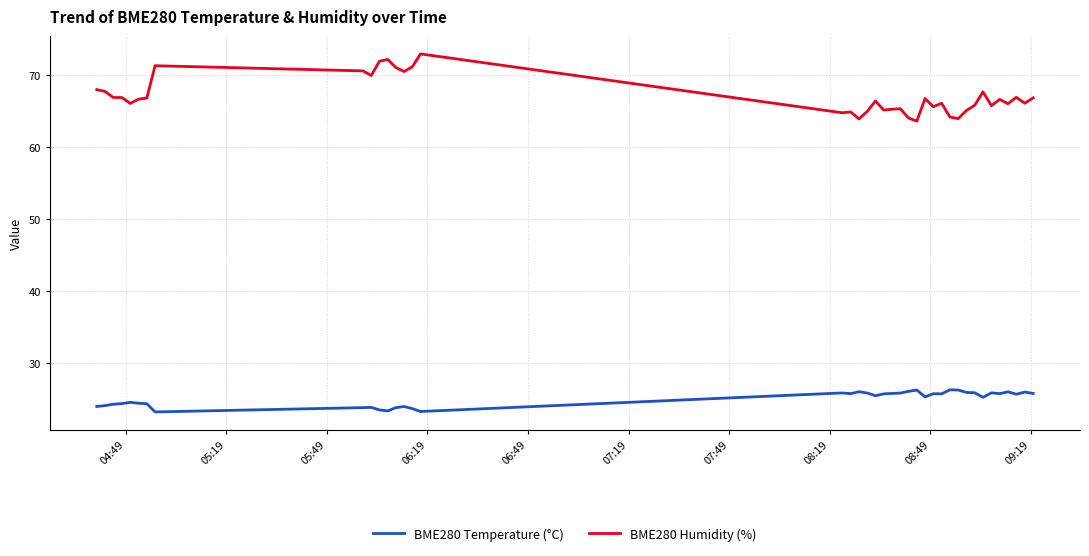

What is the highest value of the BME280 Humidity (%) series?

72.9